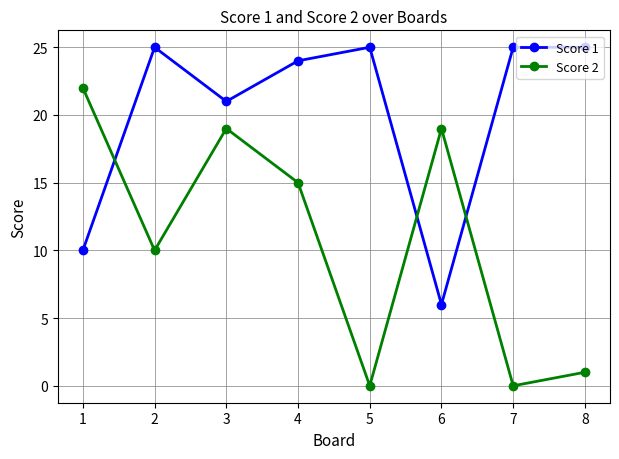

What is the difference between the second highest and minimum values in the Score 2 series?

19